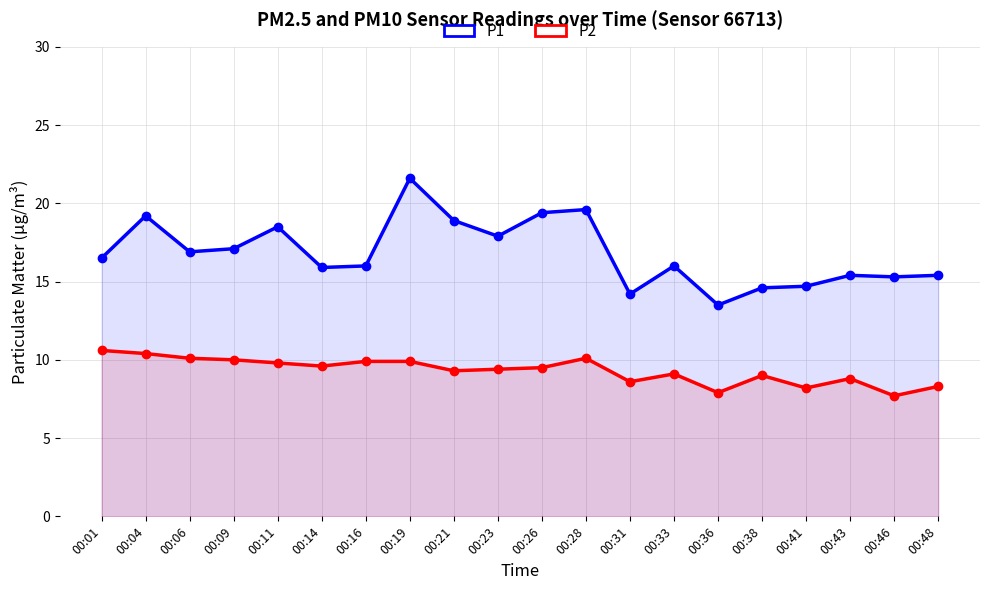

What is the minimum value for P2?

7.7